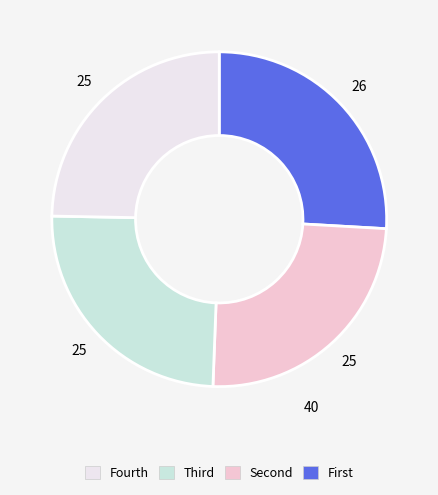

How many slices are in this pie chart?

4